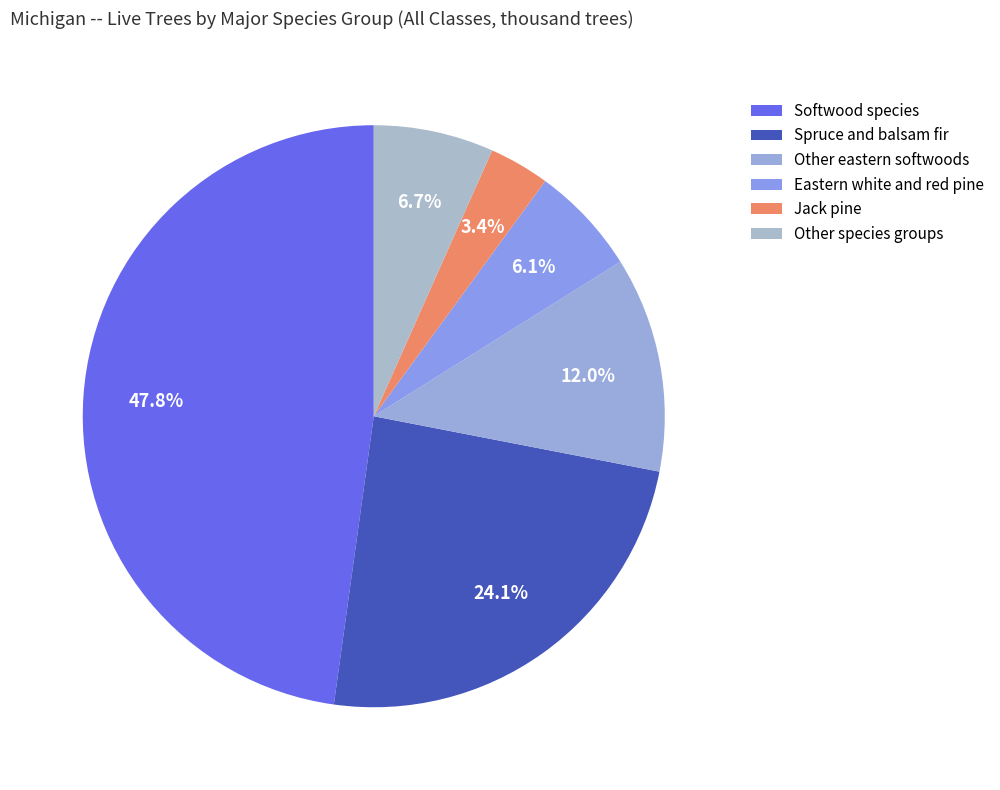

Which category has the biggest portion of the pie?

Softwood species